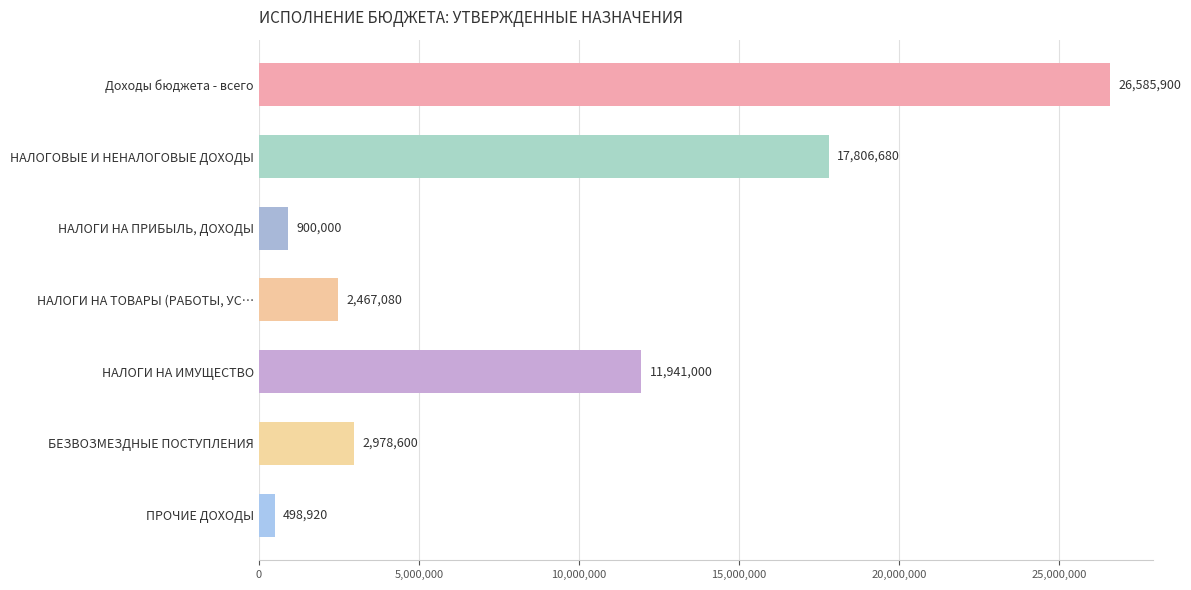

What is the minimum value shown in the chart?

498920